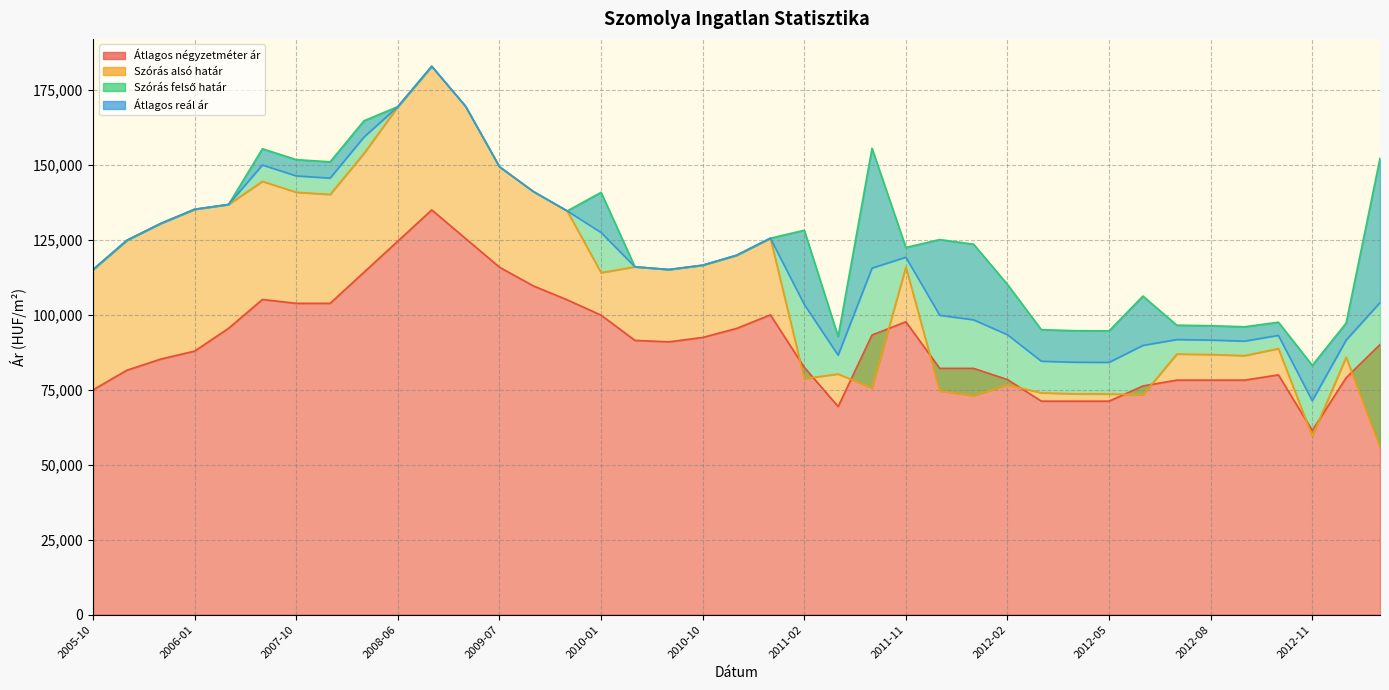

How many values in the Átlagos reál ár series exceed 116028?

19